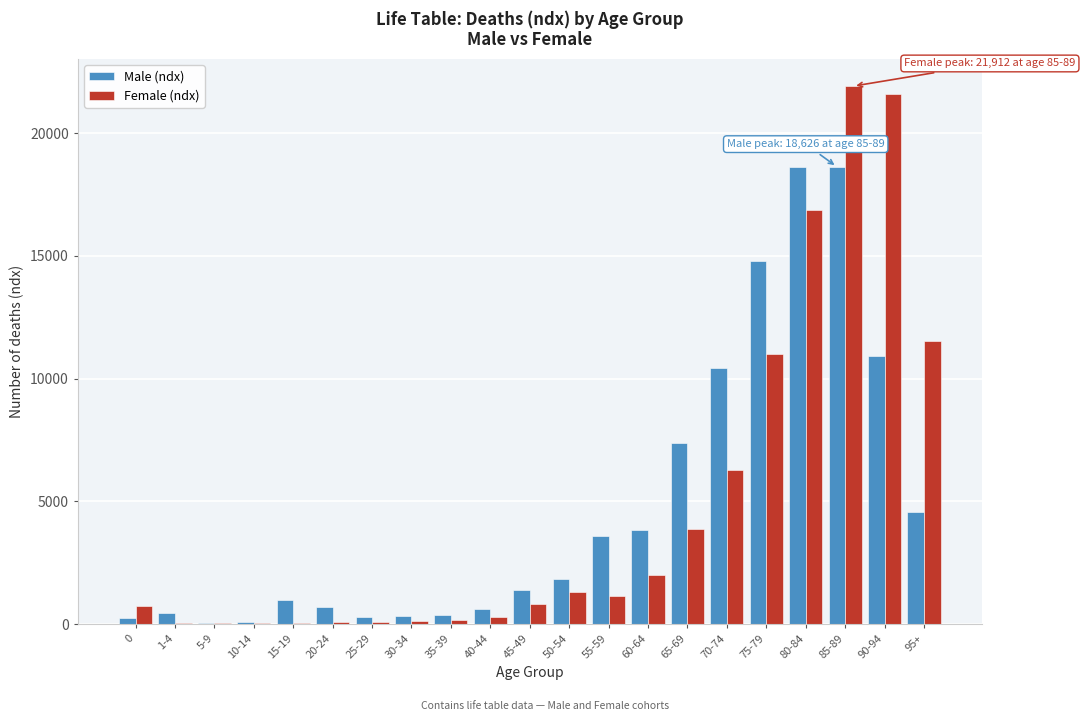

What is the greatest value displayed?

21912